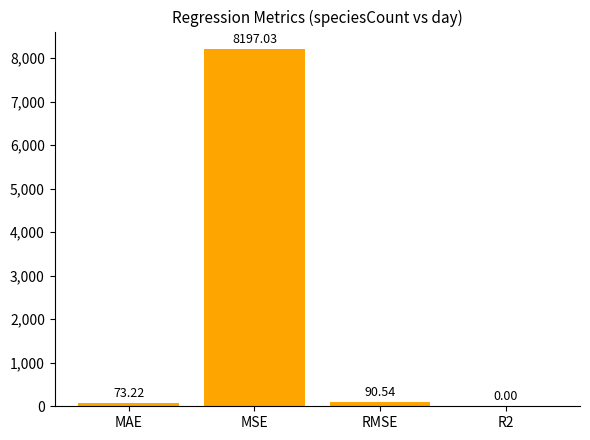

What is the sum of all values?

8360.8